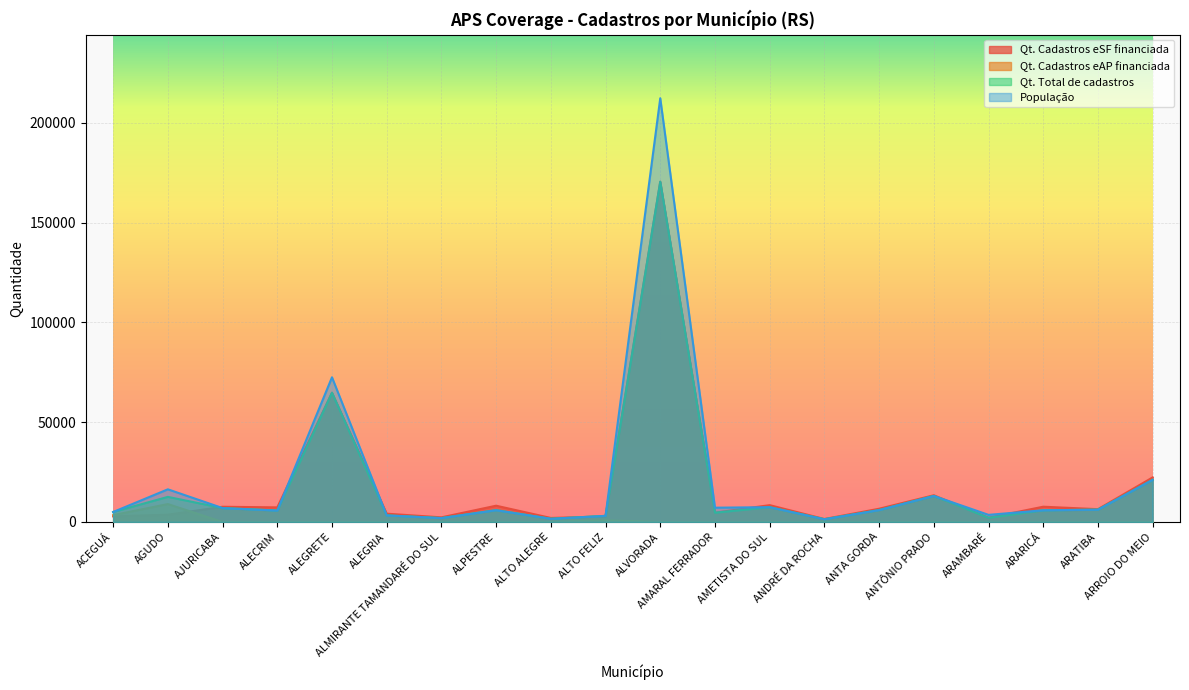

What is the label of the 6th point from the left?

ALEGRIA